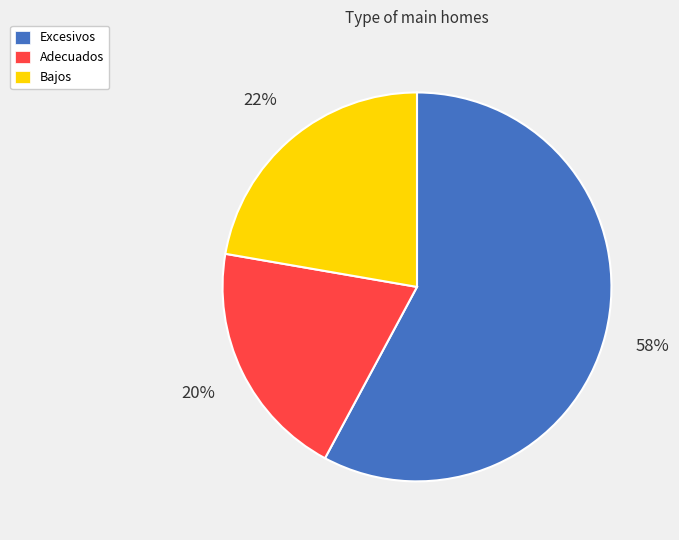

Approximately how many times larger is the value at Adecuados compared to Excesivos?

0.3